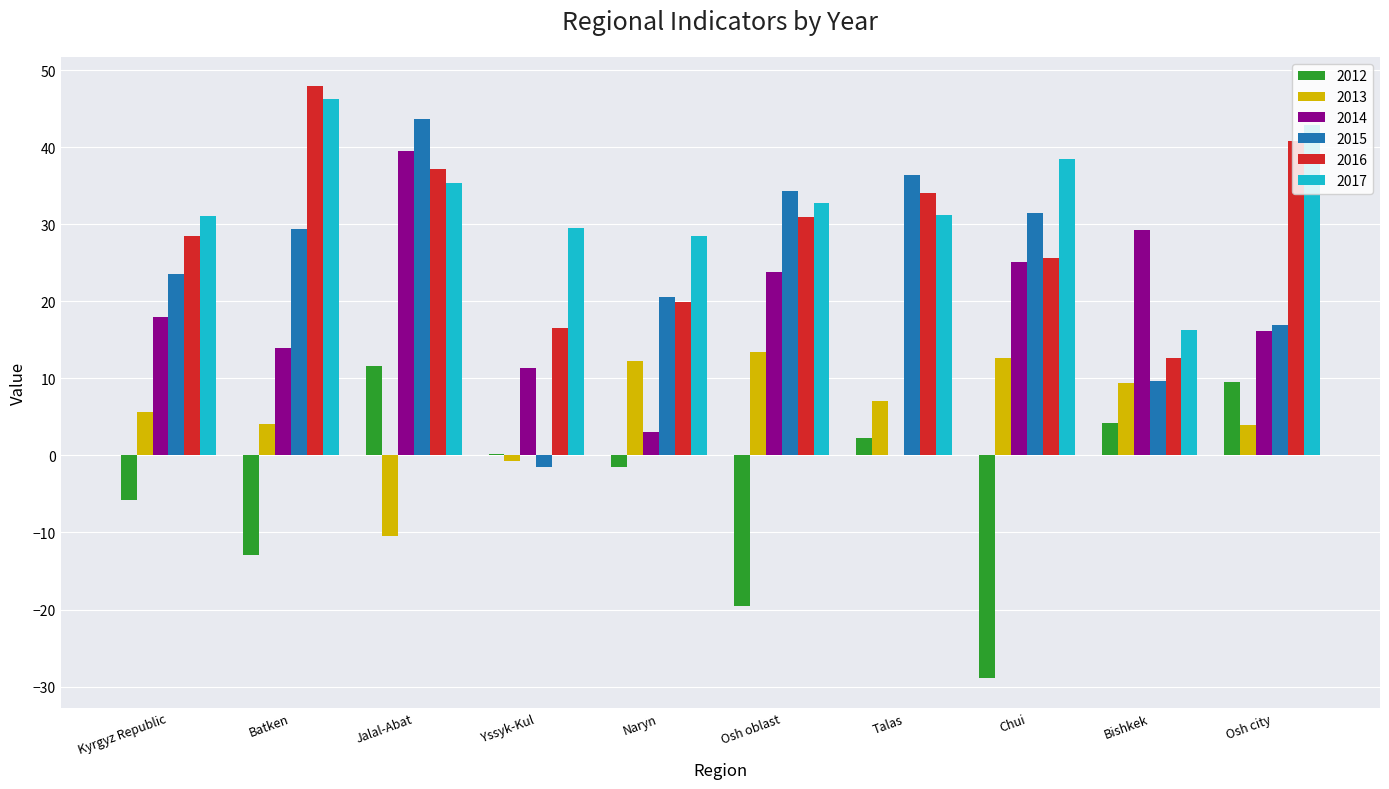

What is the sum of all 2013 values?

57.1